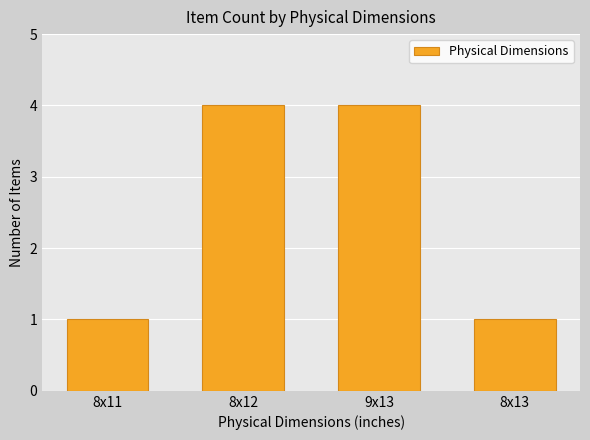

What position from the right is 8x13?

1